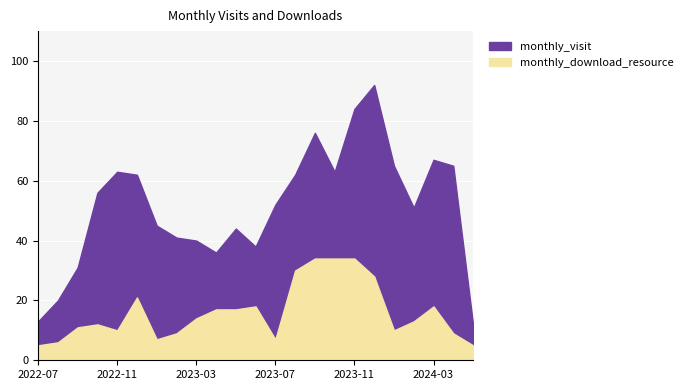

The value of monthly_visit at 2023-06 is 38. True or false?

True